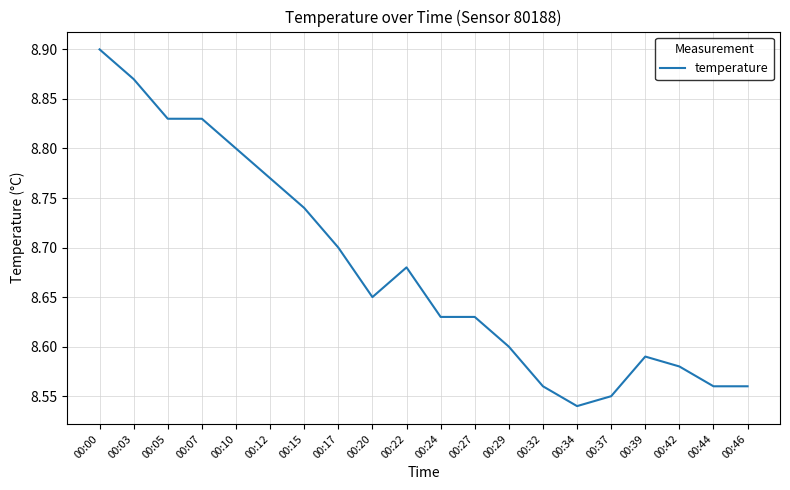

What is the ratio of the value at 00:22 to the value at 00:20?

1.0